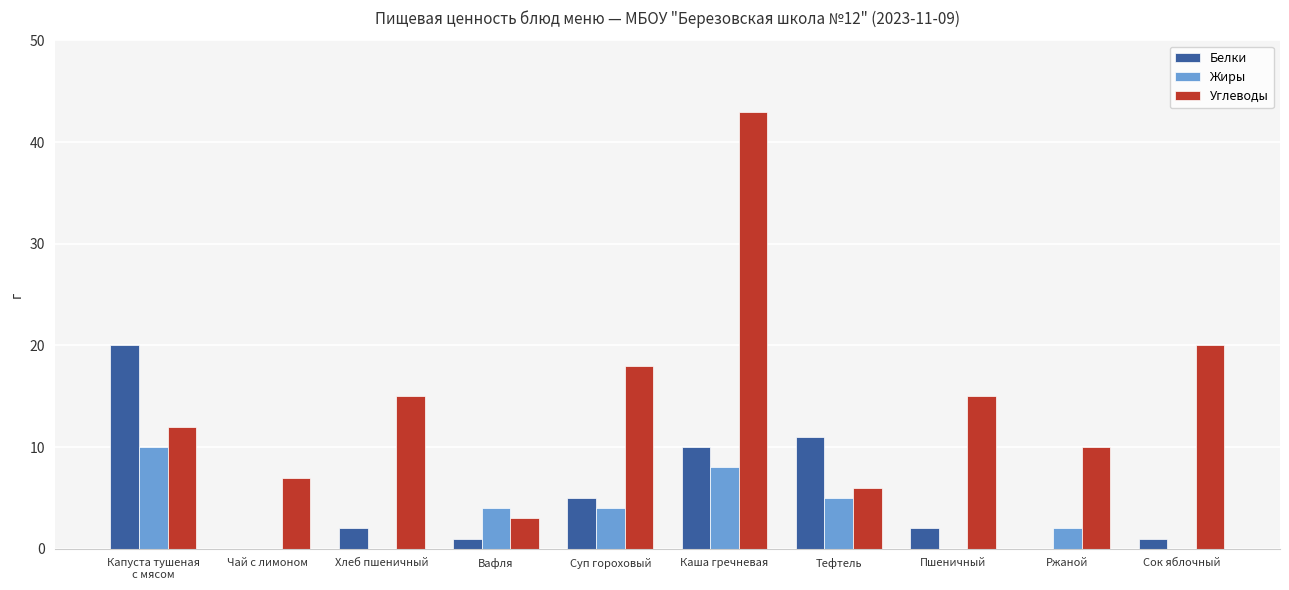

The Углеводы series shows 7 at Хлеб пшеничный. True or false?

False